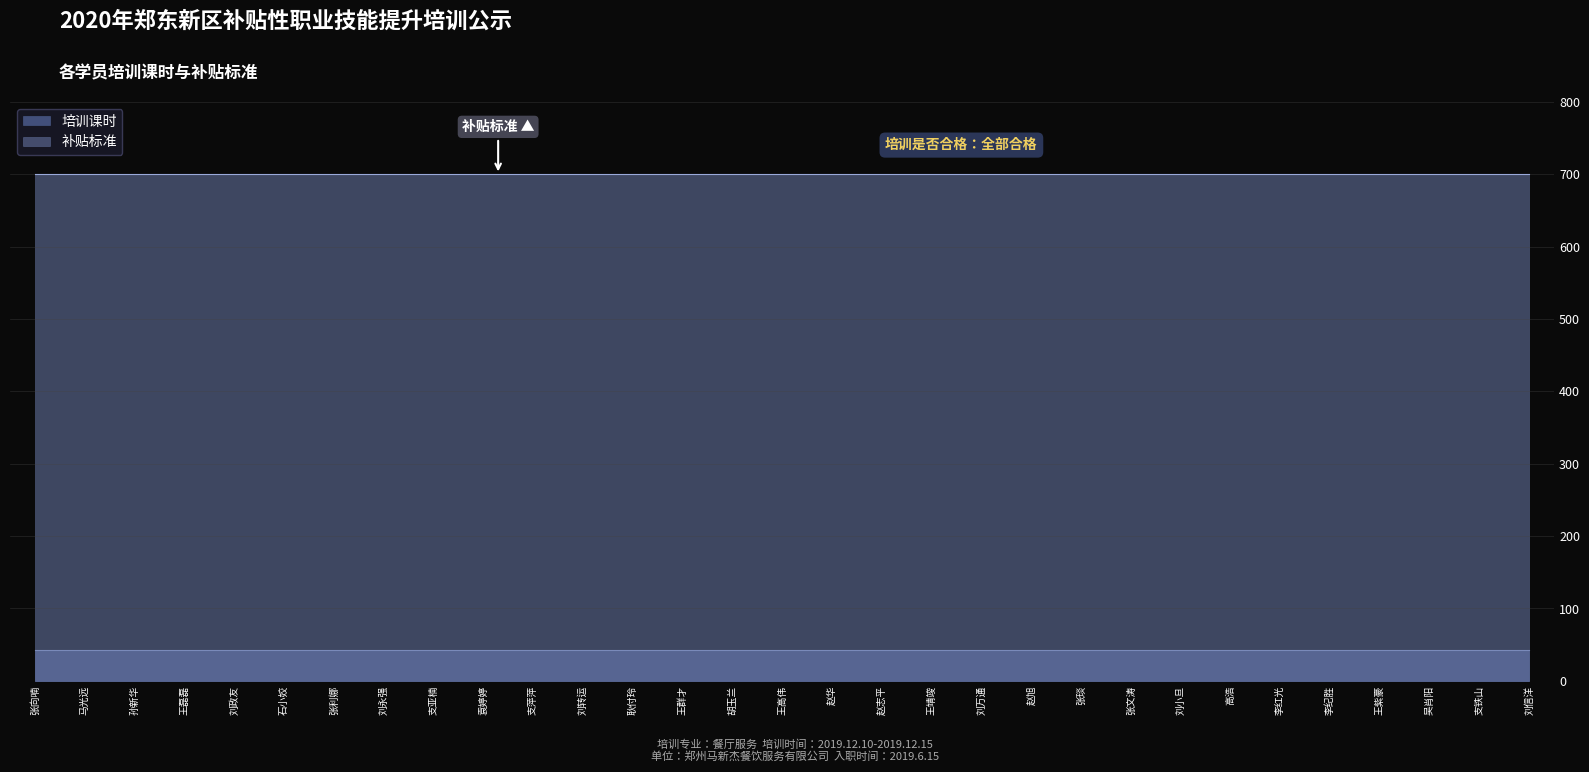

True or false: 培训课时 and 补贴标准 intersect in this chart.

False